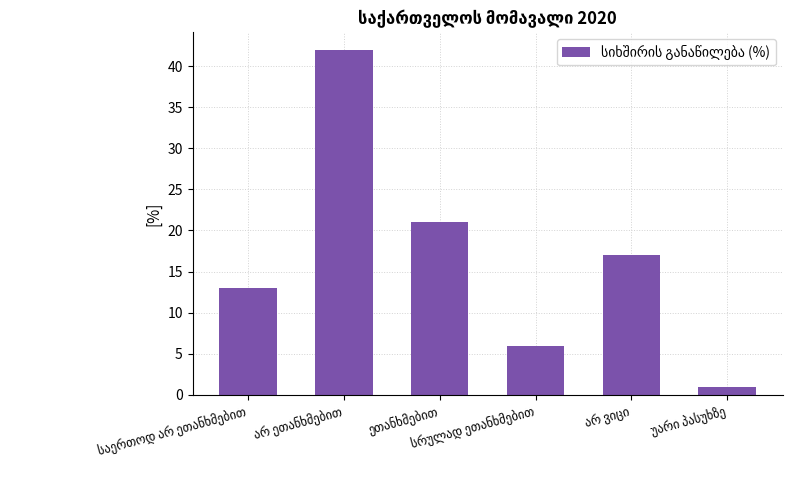

What is the average value?

17